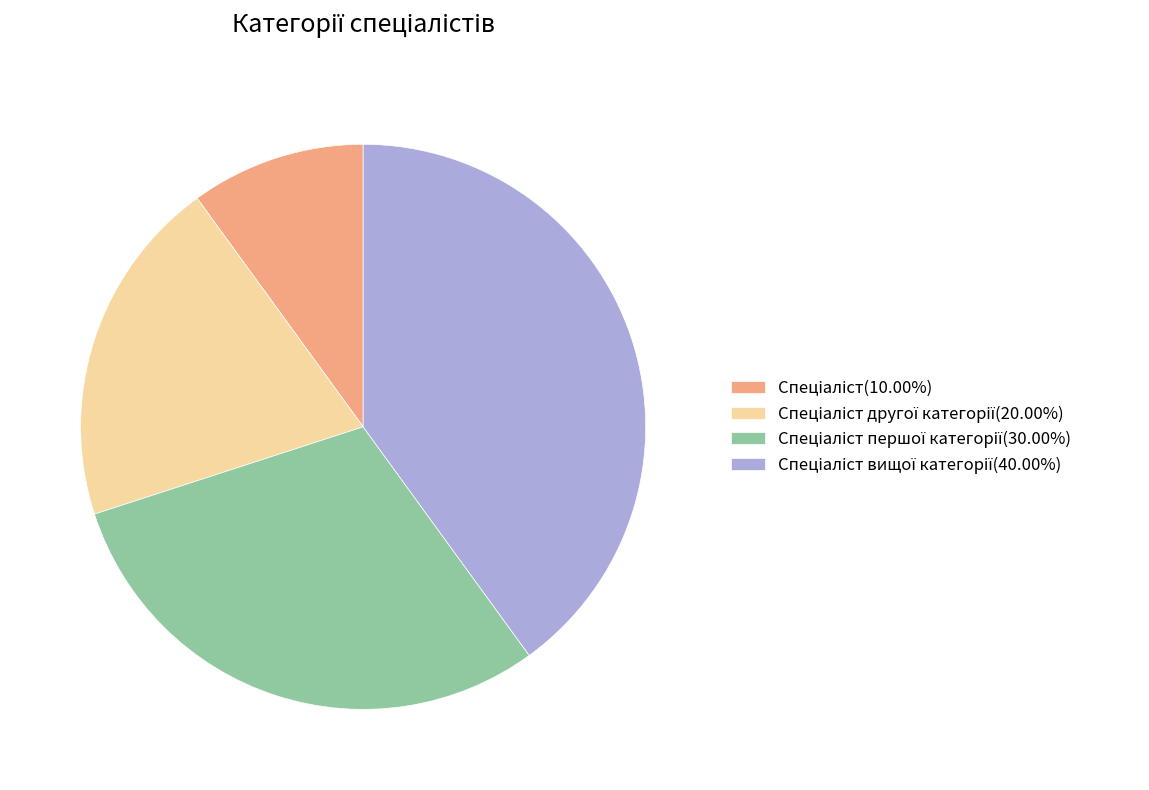

Does any single category account for the majority?

No